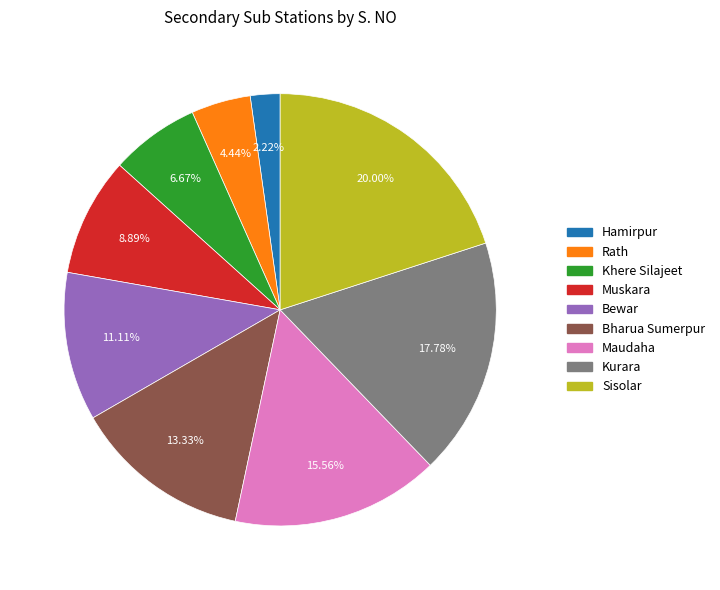

To the nearest percent, what is the average slice percentage?

11%